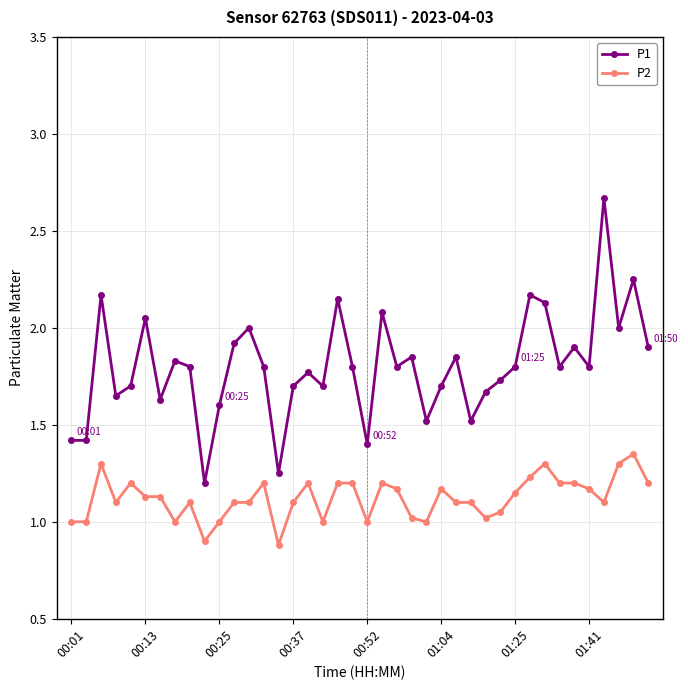

Does the chart display data point markers on the line(s)?

Yes